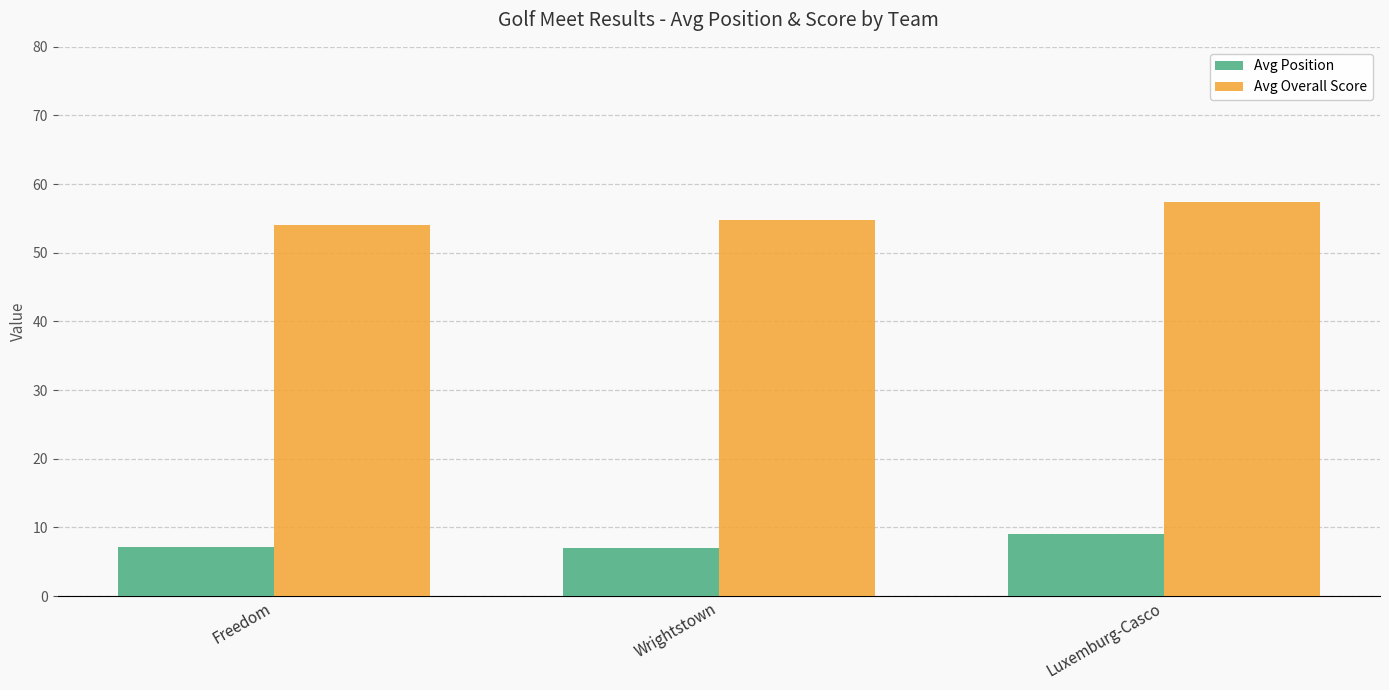

What is the value of the Avg Overall Score bar at the 2nd from the left?

54.8